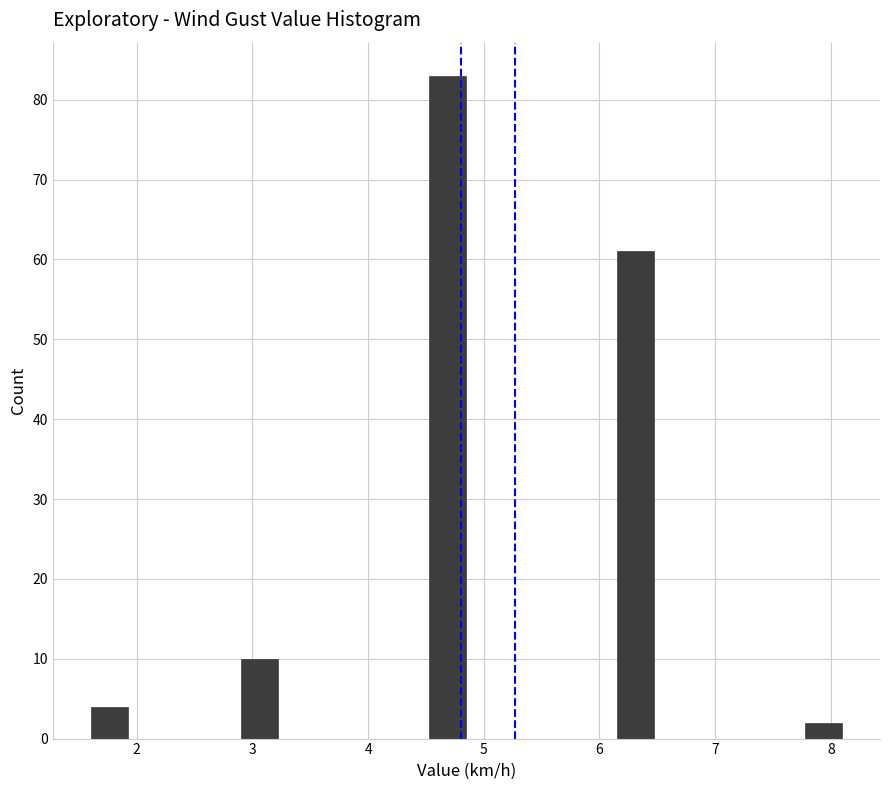

Around what value on the x-axis is the tallest bar? Give the approximate position of its centre, as read against the axis.

4.7